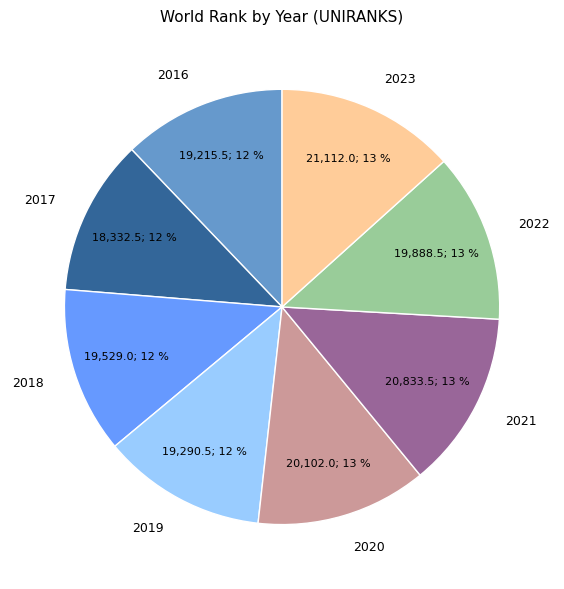

Is there a majority slice in this chart?

No